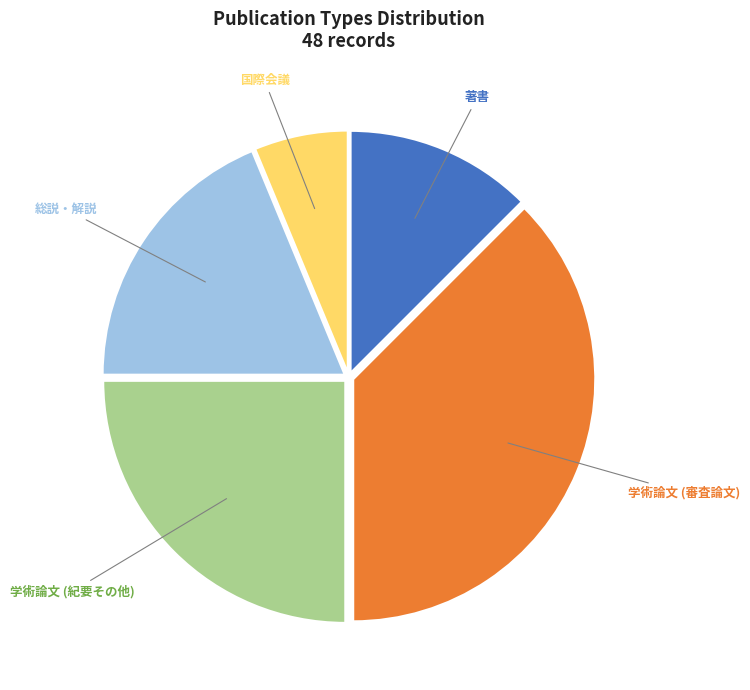

Does 国際会議 represent more than half of the total?

No